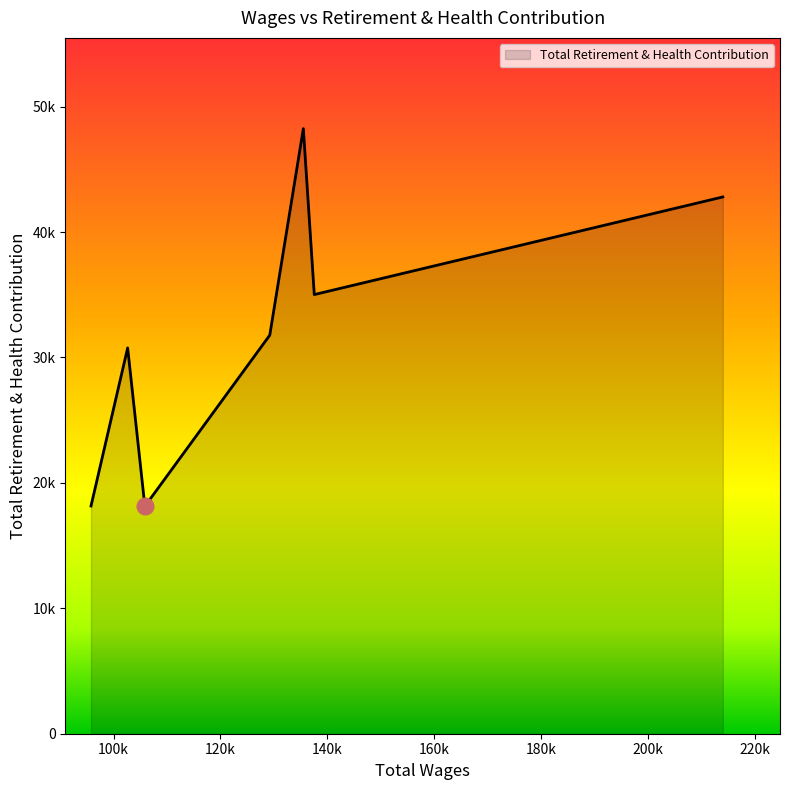

List the labels in order of value, largest first.

135501.0, 213964.0, 137547.0, 129221.0, 102638.0, 95783.0, 105860.0